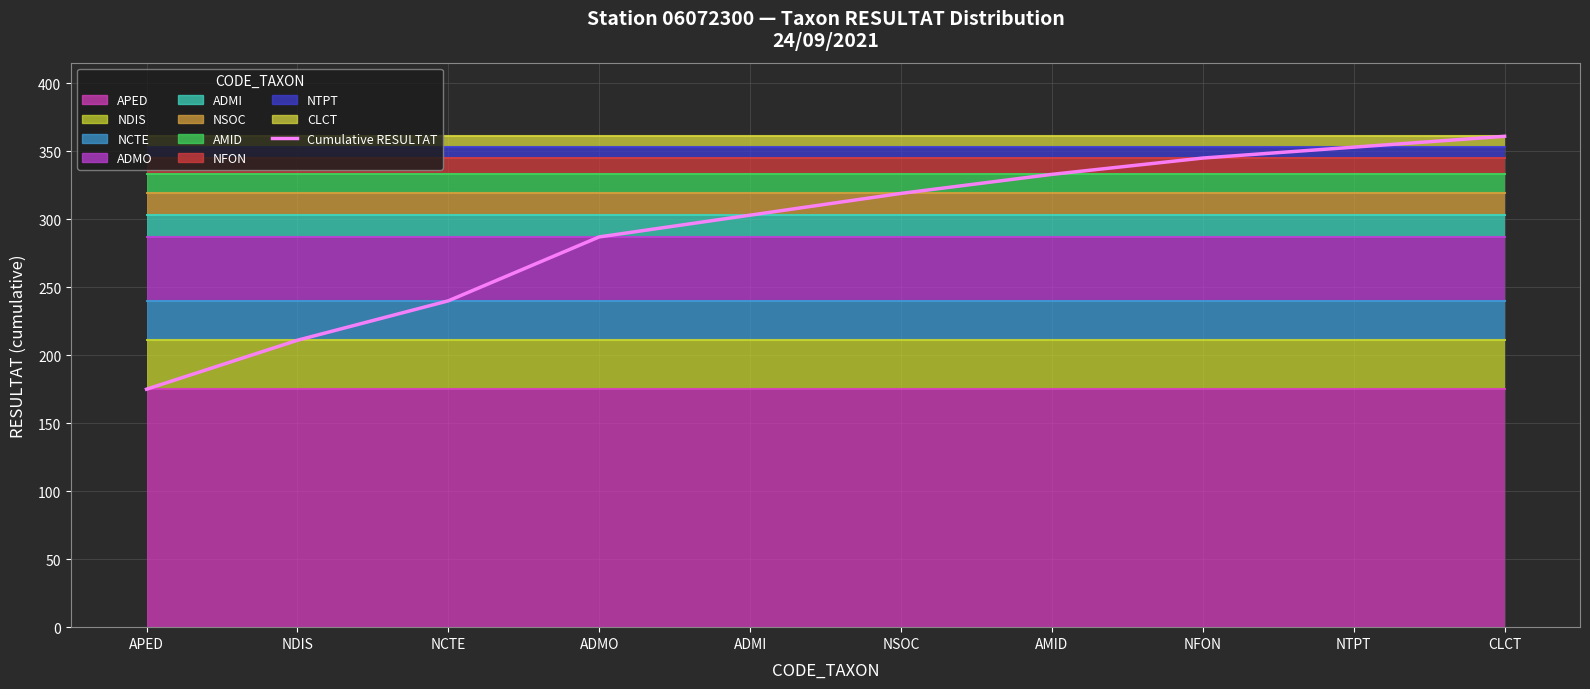

The value at NDIS is 211. True or false?

True